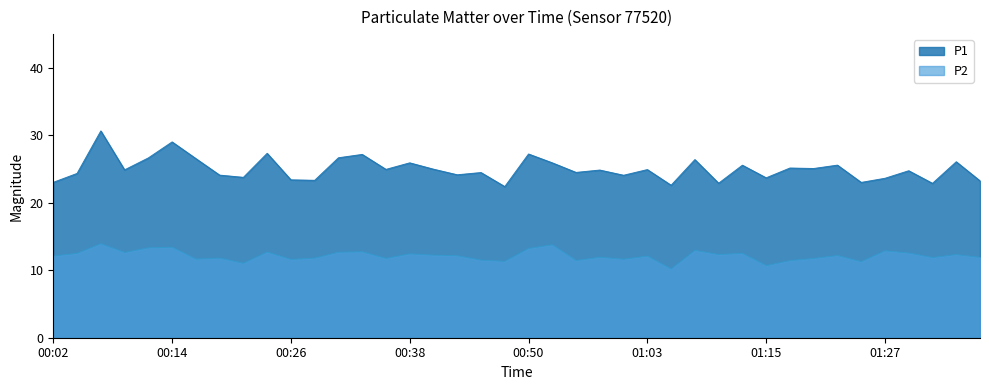

What is the label of the 24th point from the right?

00:41